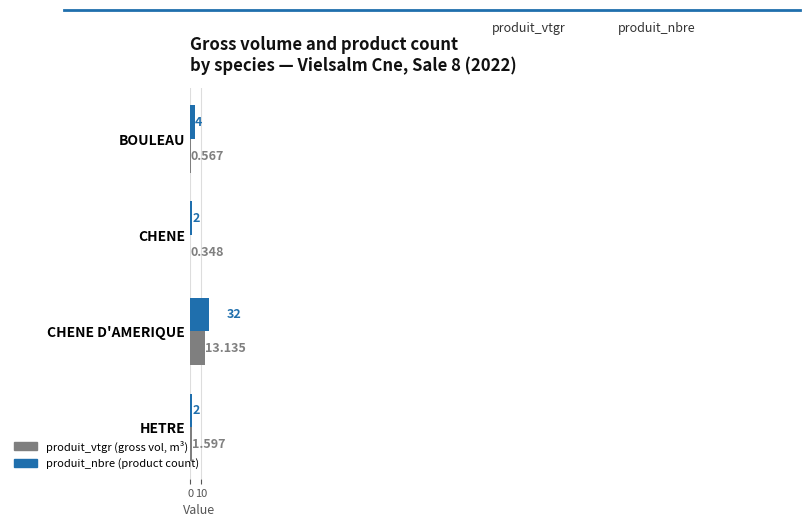

Reading left to right, transcribe all the data shown in this chart.

produit_vtgr: 0.6	0.3	13.1	1.6
produit_nbre: 4.0	2.0	32.0	2.0